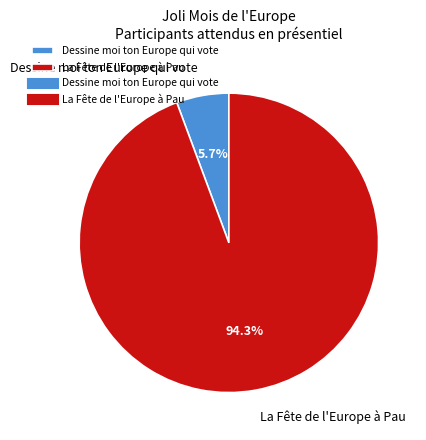

To the nearest percent, what portion does La Fête de l'Europe à Pau represent?

94%